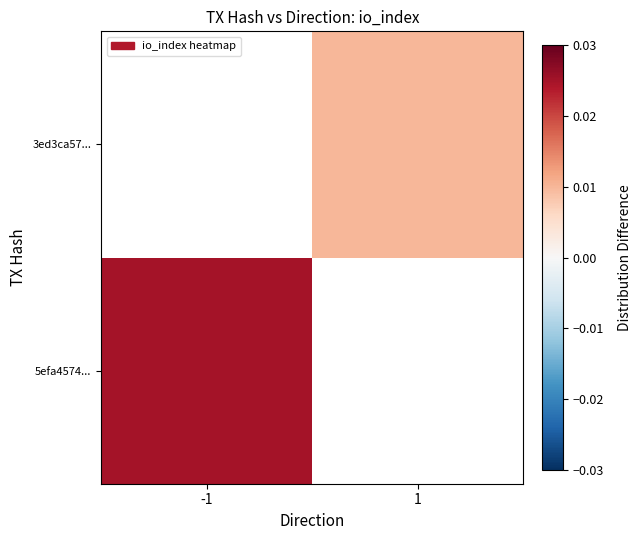

Count the number of categories in the chart.

2